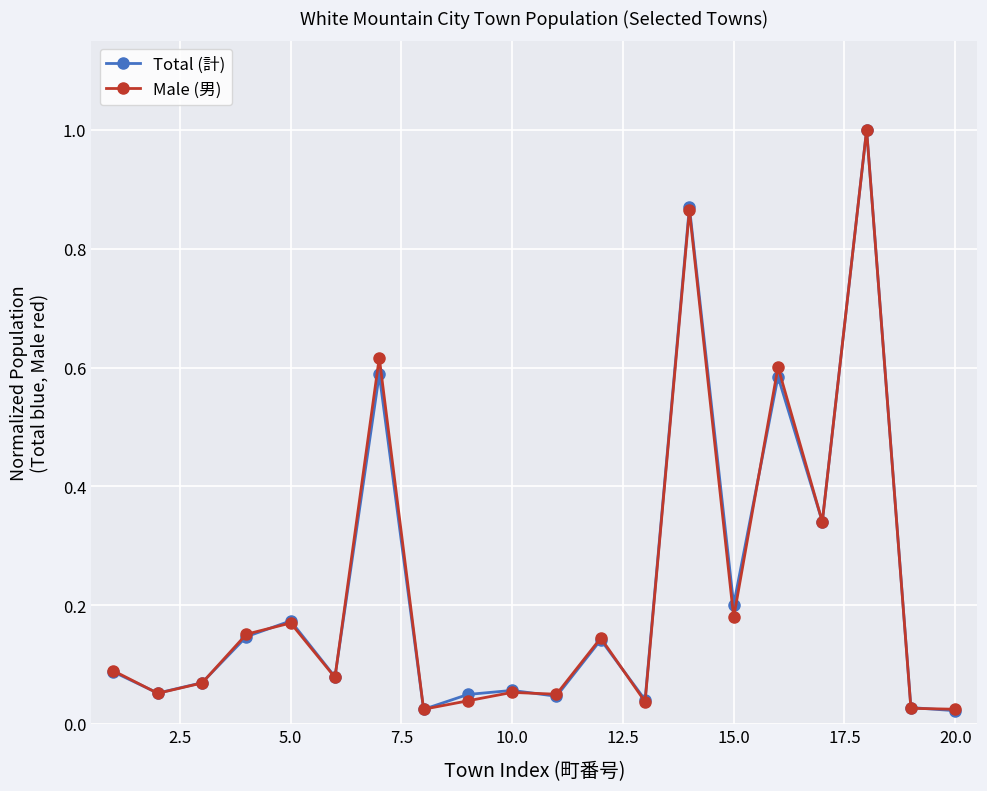

What is the highest value of the Male (男) series?

1.0